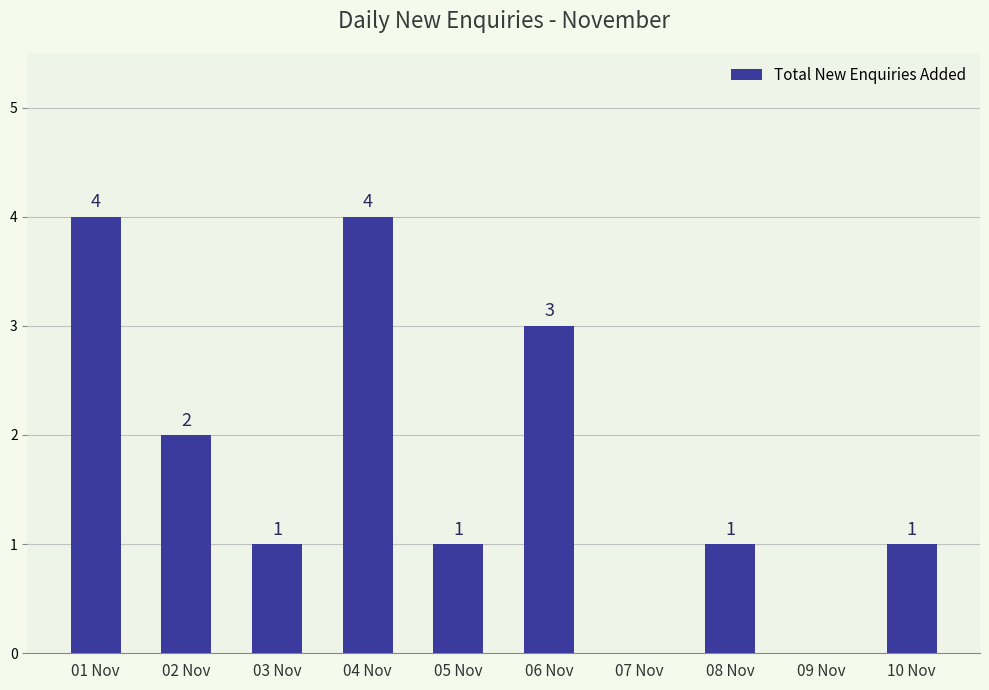

Reading left to right, list all the values displayed in this chart.

4	2	1	4	1	3	0	1	0	1